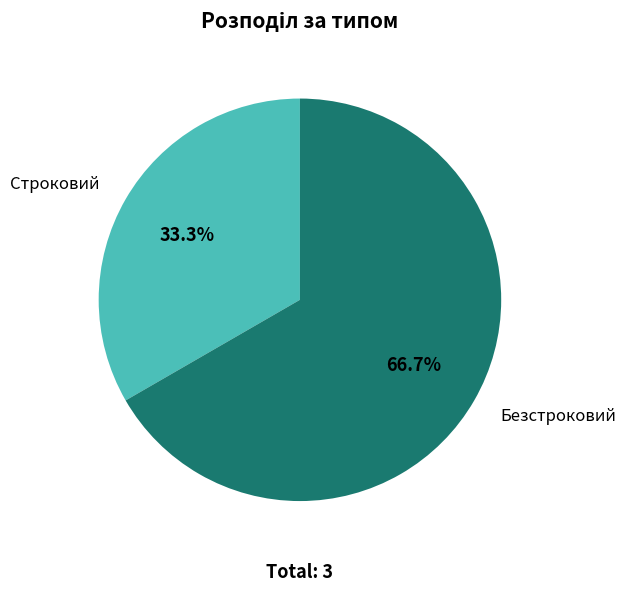

Count the number of slices in the pie.

2